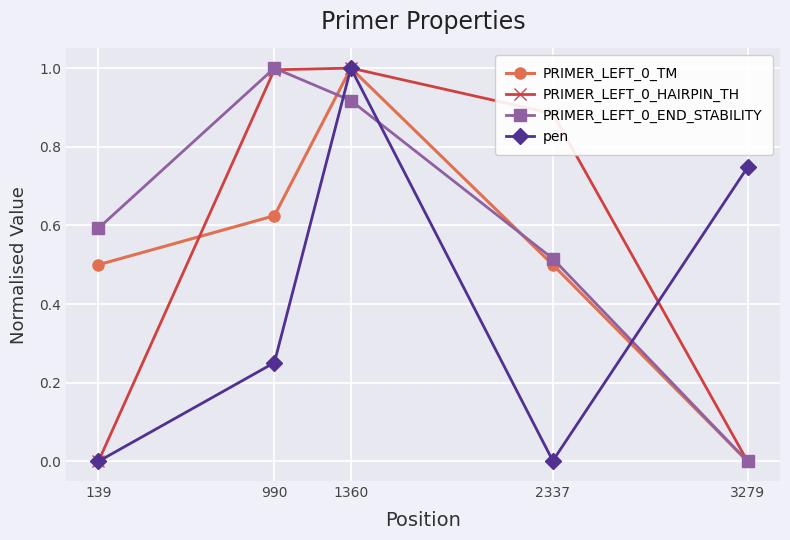

What is the greatest value displayed?

1.0